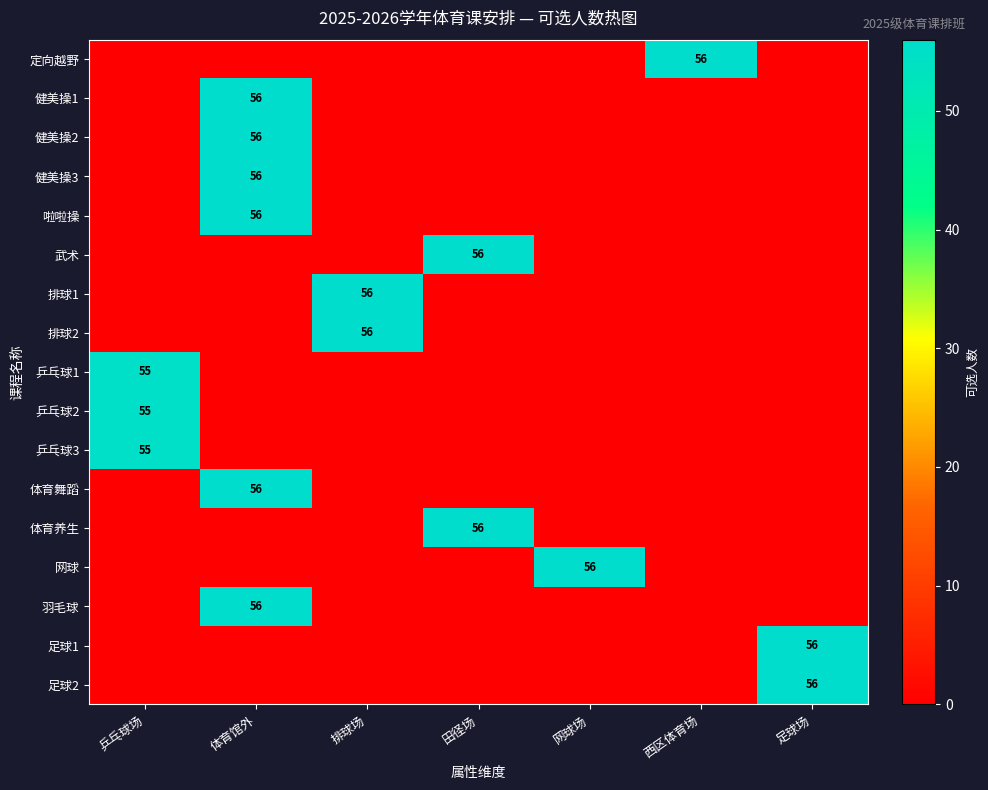

At which label is 足球2 closest to 28?

乒乓球场